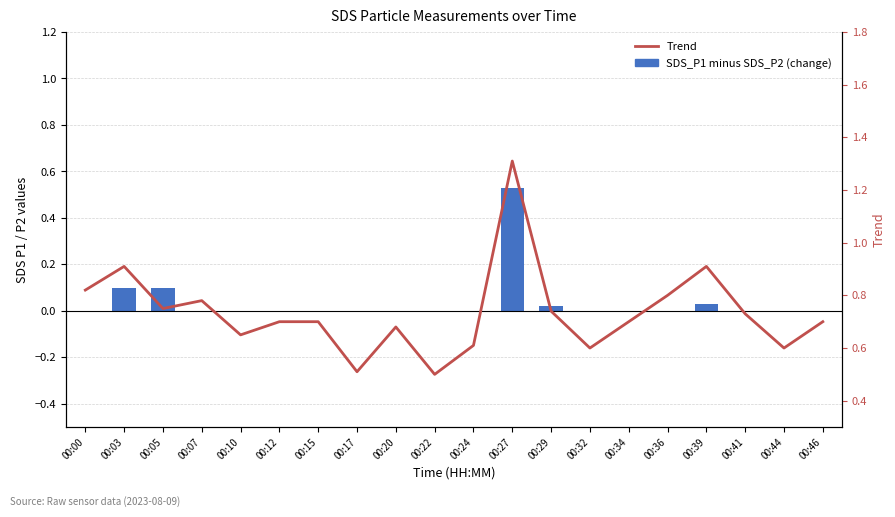

Reading left to right, list all the values displayed in this chart.

SDS_P1 minus SDS_P2 (change): 0.0	0.1	0.1	0.0	0.0	0.0	0.0	0.0	0.0	0.0	0.0	0.5	0.0	0.0	0.0	0.0	0.0	0.0	0.0	0.0
Trend: 0.8	0.9	0.8	0.8	0.7	0.7	0.7	0.5	0.7	0.5	0.6	1.3	0.7	0.6	0.7	0.8	0.9	0.7	0.6	0.7